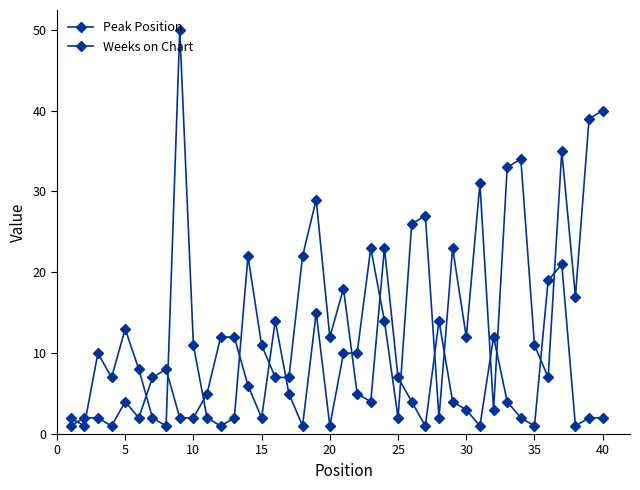

How many lines are shown in the chart?

2